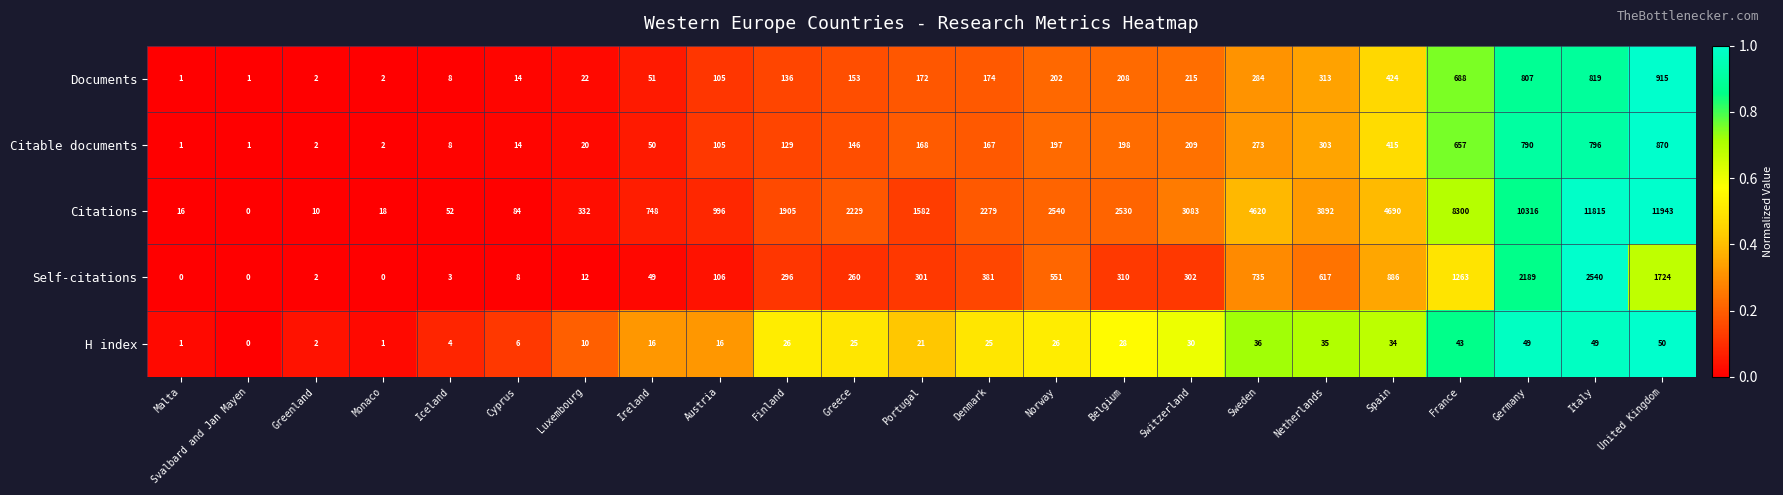

Between Iceland and Ireland, which series saw the biggest shift?

Citations